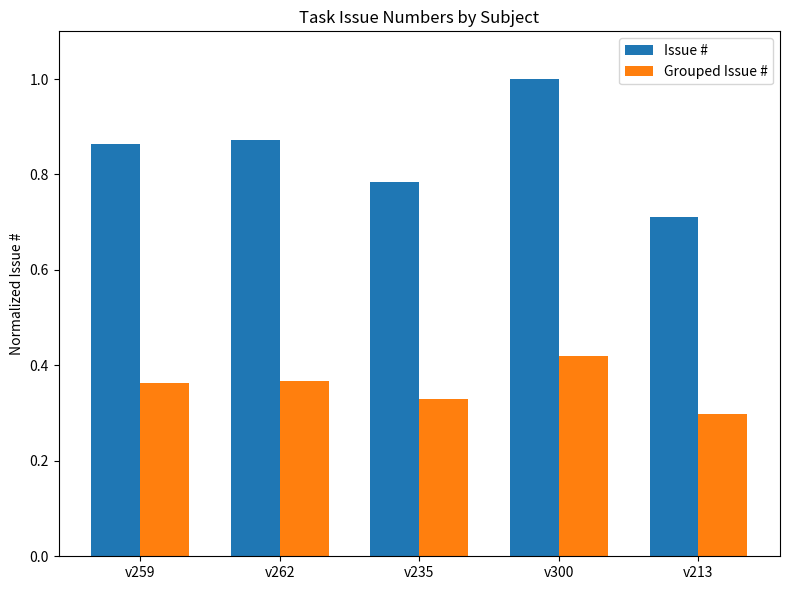

What are all the series names shown in the legend?

Issue #, Grouped Issue #